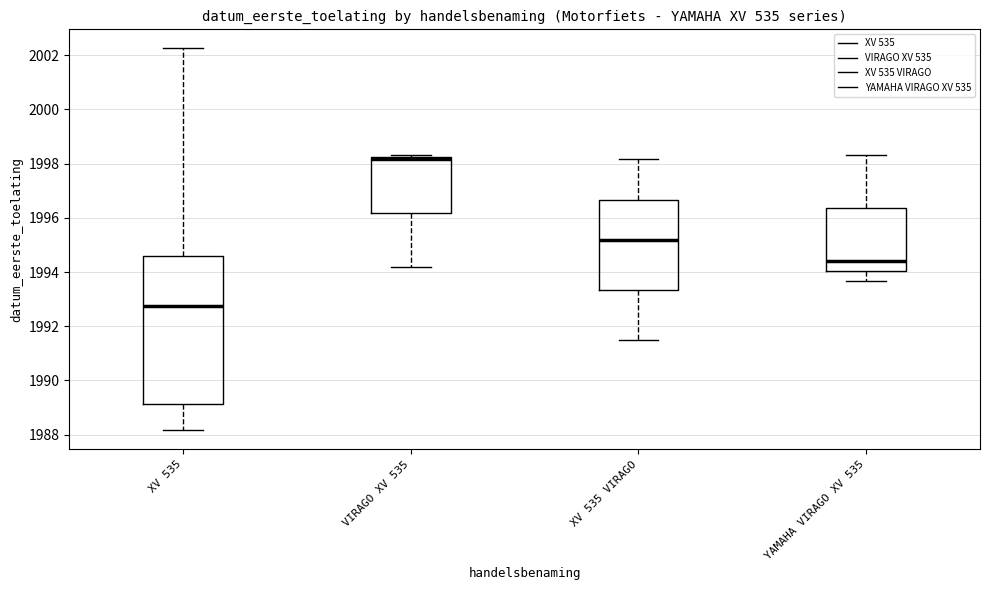

Reading left to right, transcribe this box plot: for each box, give where its median line is, the range the box spans, and where its two whiskers end, as read against the y-axis. The values are not printed on the chart, so give them approximately, as read against the axis.

XV 535: median 1992.8, box 1989.2 to 1994.6, whiskers 1988.2 to 2002.2
VIRAGO XV 535: median 1998.2 (just below the box's upper edge), box 1996.2 to 1998.2, whiskers 1994.2 to 1998.4
XV 535 VIRAGO: median 1995.2, box 1993.4 to 1996.6, whiskers 1991.6 to 1998.2
YAMAHA VIRAGO XV 535: median 1994.4, box 1994.0 to 1996.4, whiskers 1993.6 to 1998.4